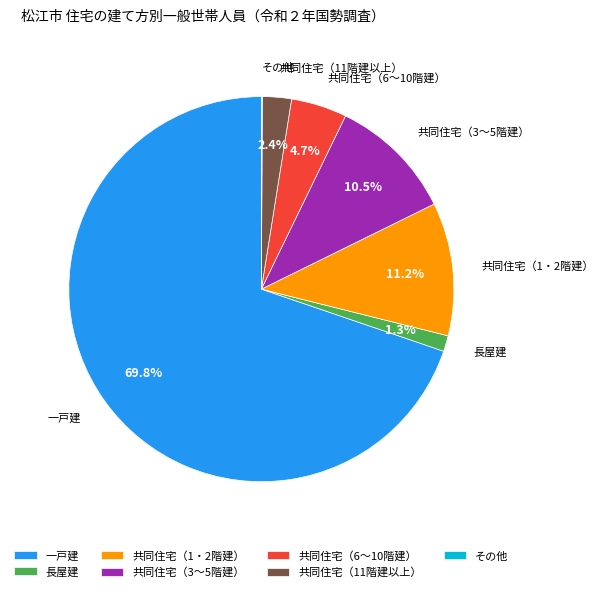

What is the largest slice in the pie chart?

一戸建